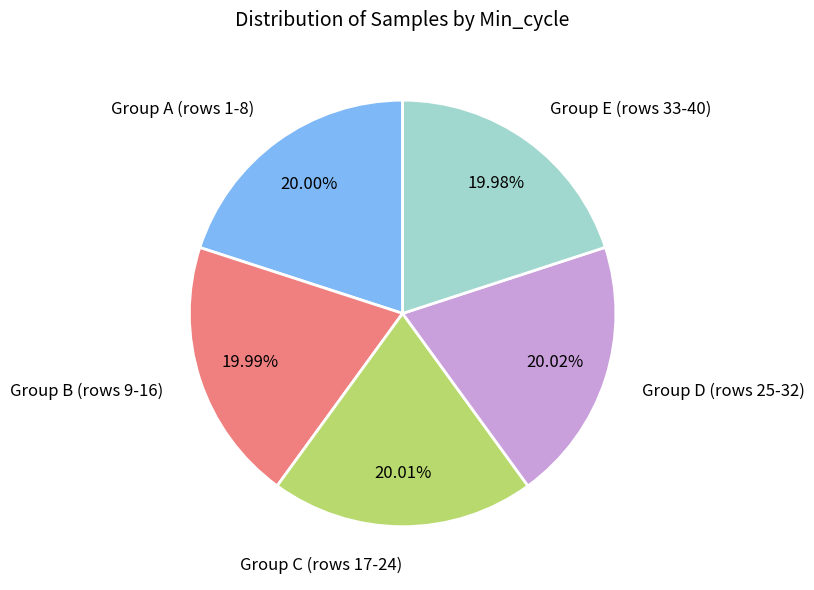

Does Group A (rows 1-8) account for over 50% of the chart?

No